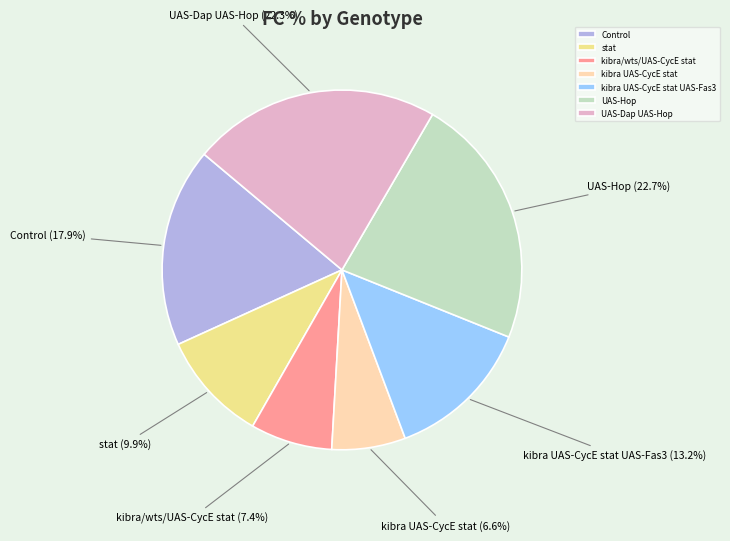

Does any single category account for the majority?

No